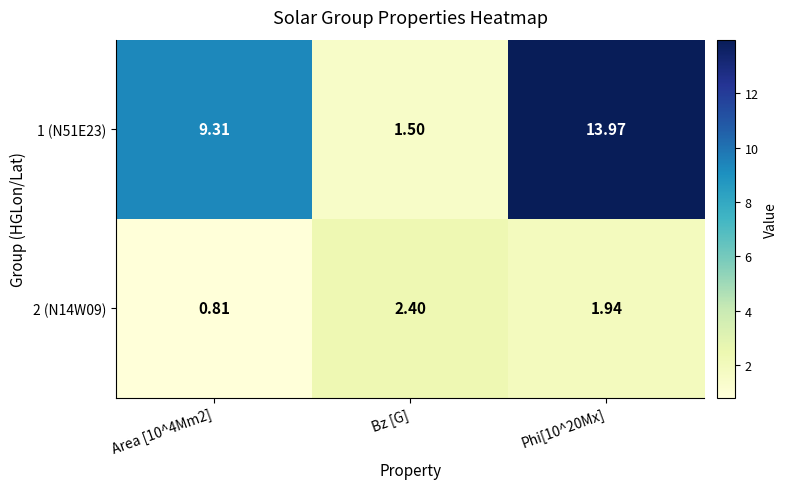

Is the value of 1 (N51E23) at Bz [G] greater than the value of 2 (N14W09) at Phi[10^20Mx]?

No